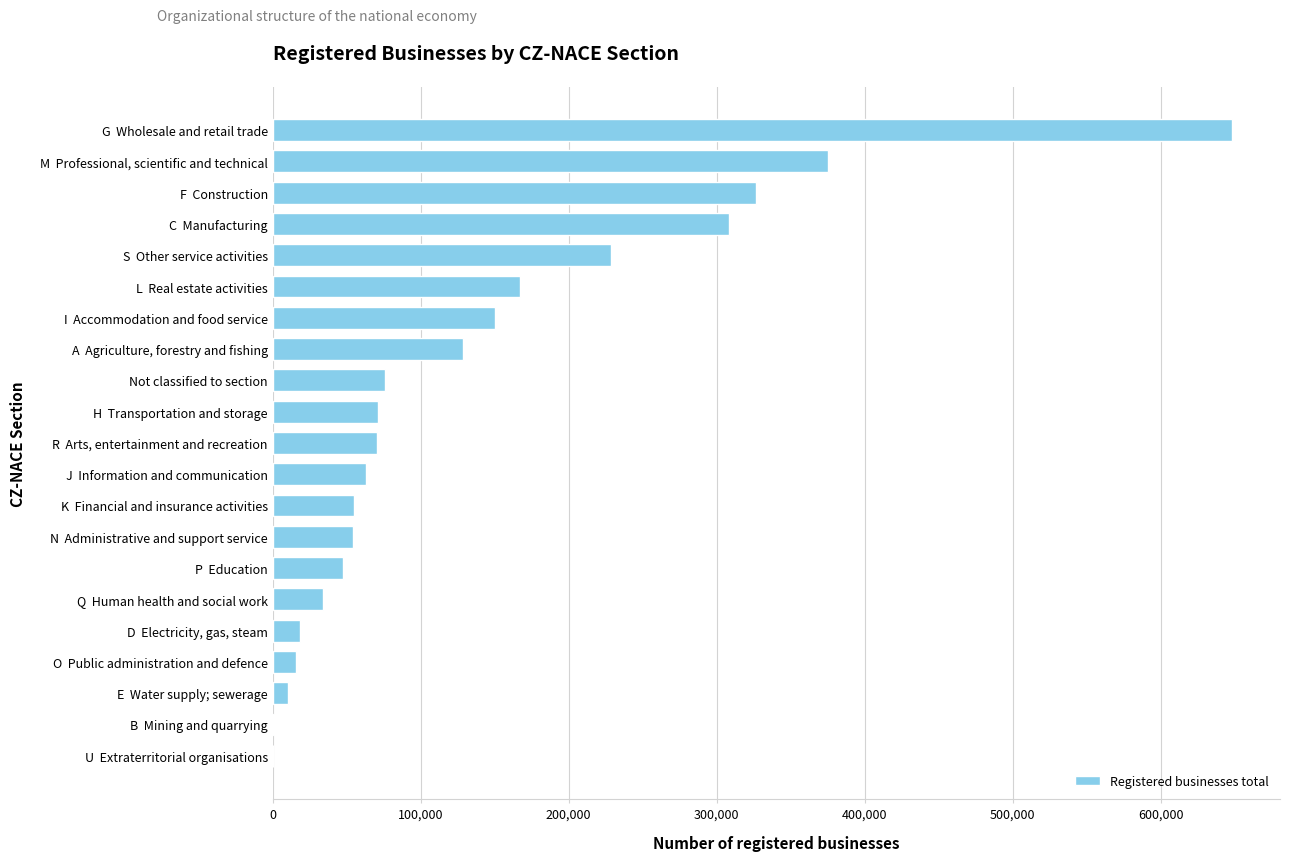

The value at S  Other service activities is 228460. True or false?

True